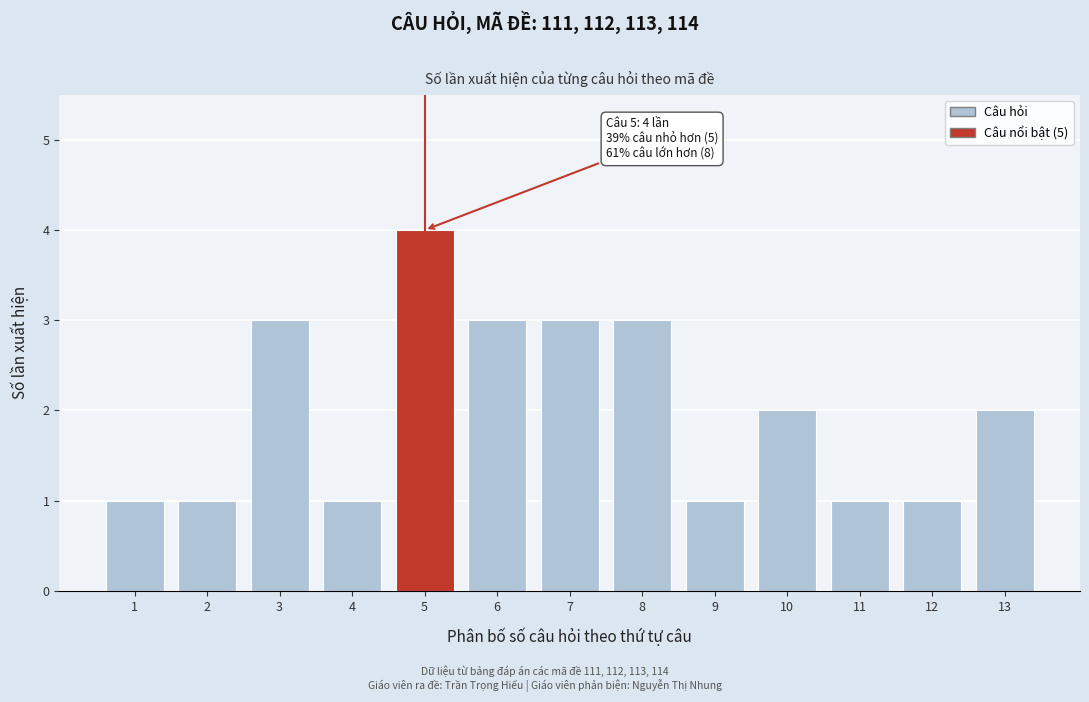

Reading right to left, transcribe all the data shown in this chart.

13=2	12=1	11=1	10=2	9=1	8=3	7=3	6=3	5=4	4=1	3=3	2=1	1=1